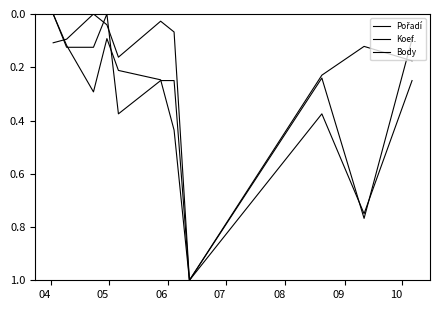

How many lines are shown in the chart?

3